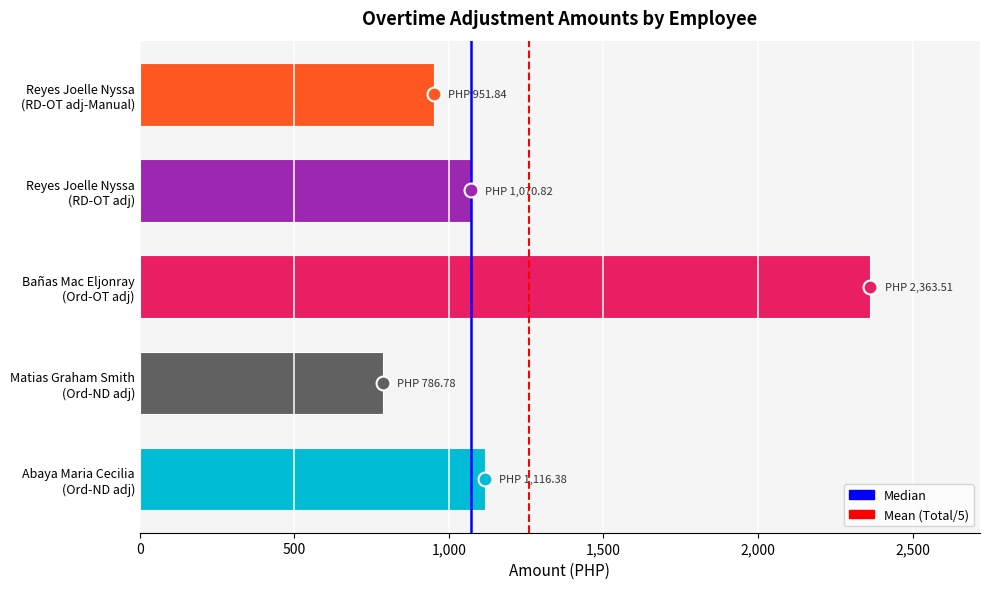

Between Matias Graham Smith
(Ord-ND adj) and Reyes Joelle Nyssa
(RD-OT adj-Manual), which is larger?

Reyes Joelle Nyssa
(RD-OT adj-Manual)